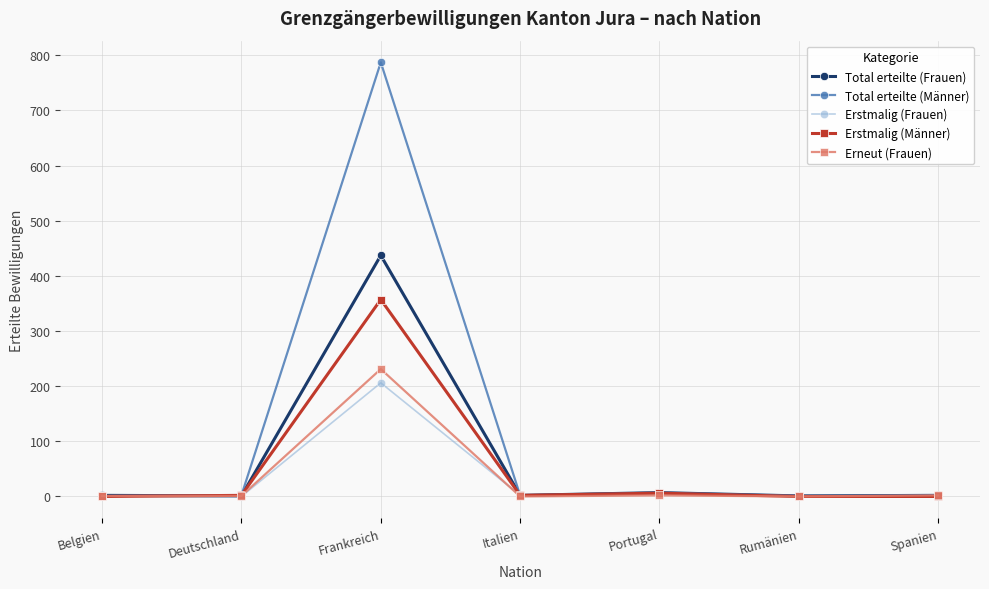

What are all the series names shown in the legend?

Total erteilte (Frauen), Total erteilte (Männer), Erstmalig (Frauen), Erstmalig (Männer), Erneut (Frauen)